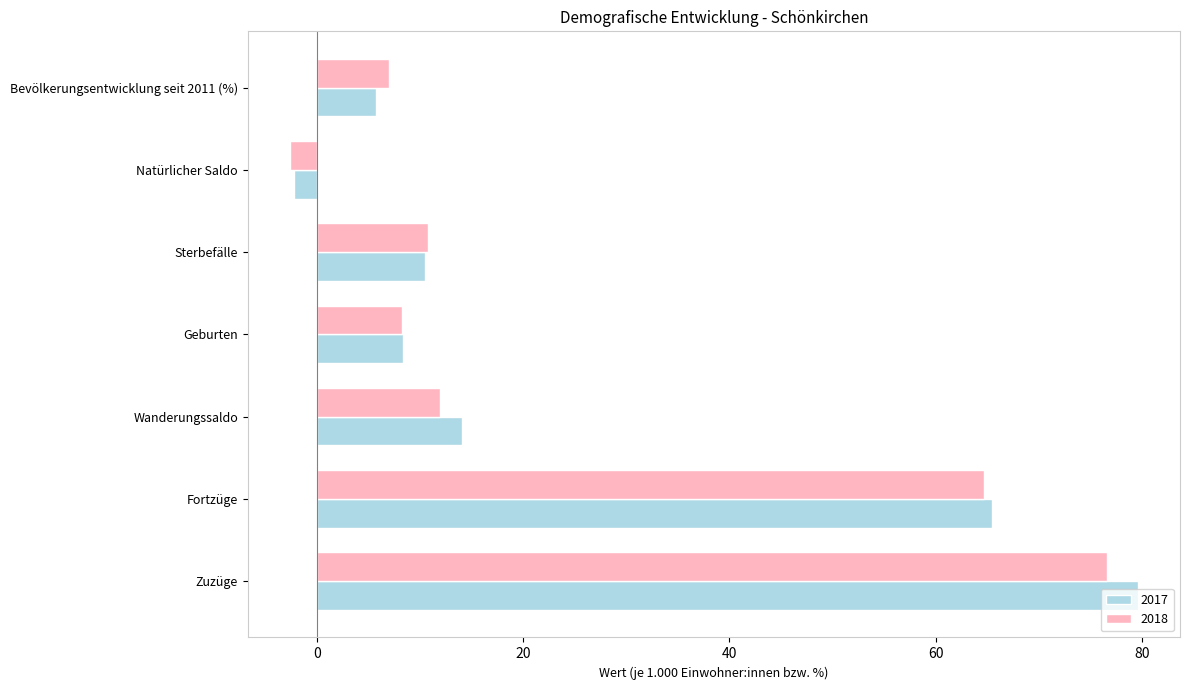

What is the difference between the maximum and minimum values in the 2017 series?

81.8